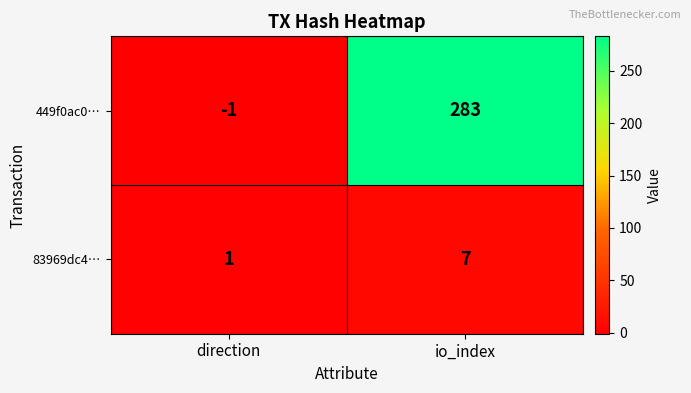

What is the maximum value shown in the chart?

283